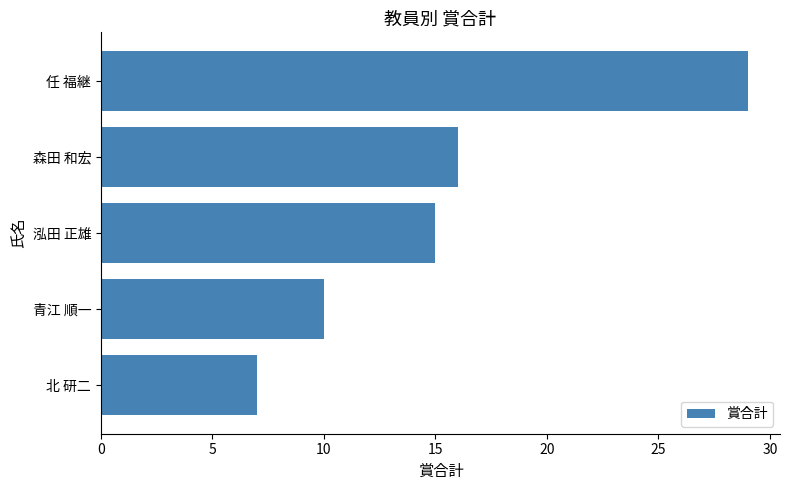

How many bars are there in total?

5